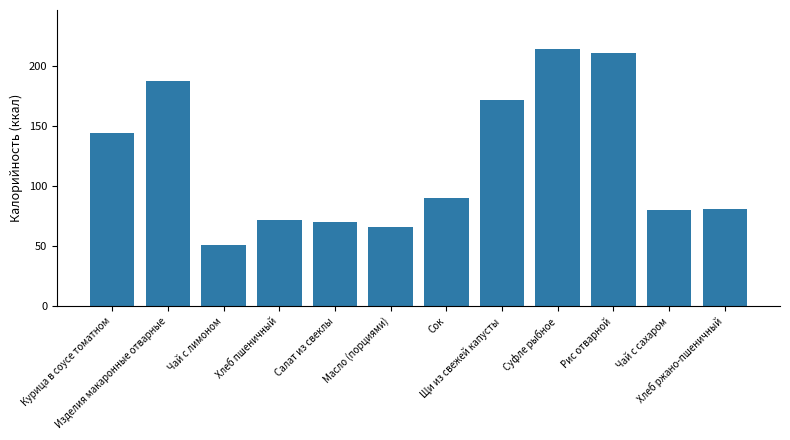

What is the maximum value shown in the chart?

214